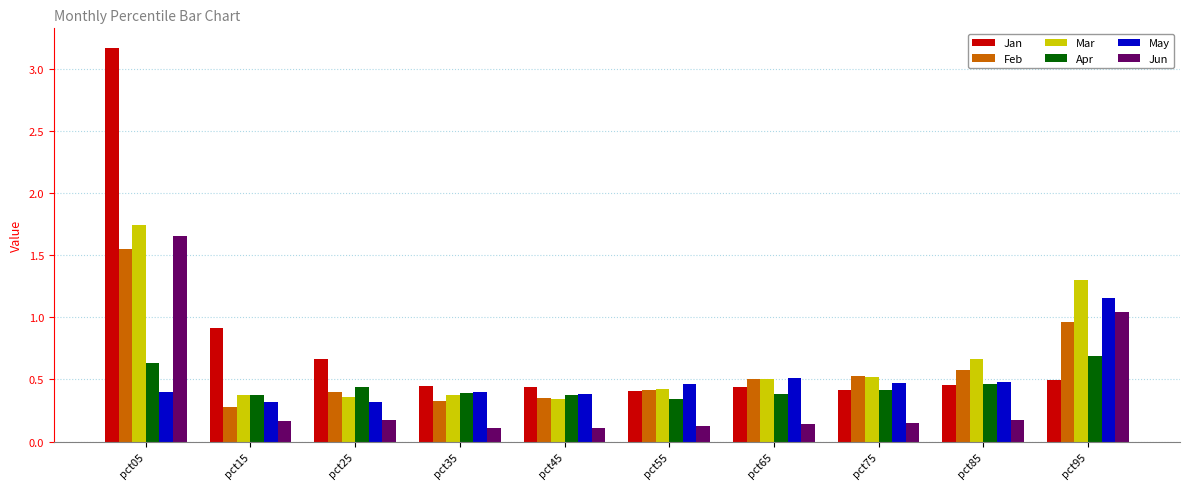

The value of Apr at pct45 is 0.5. True or false?

False